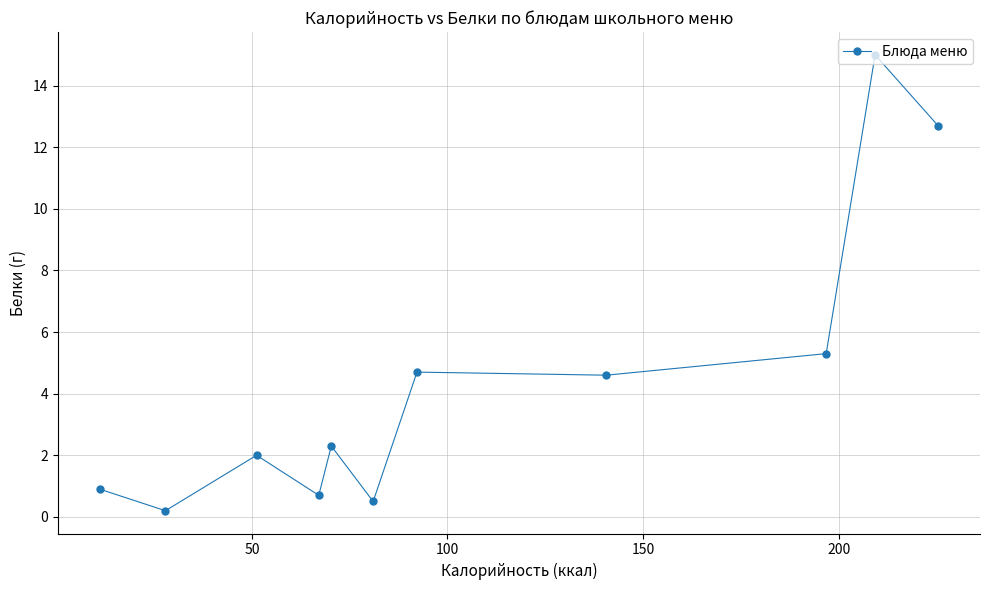

True or false: there are more than 2 points higher than both neighbors.

True